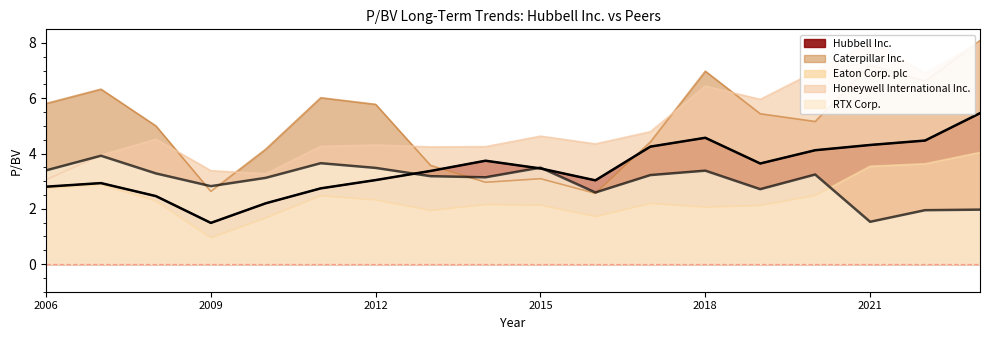

What is the difference between the maximum and minimum values in the RTX Corp. series?

2.4